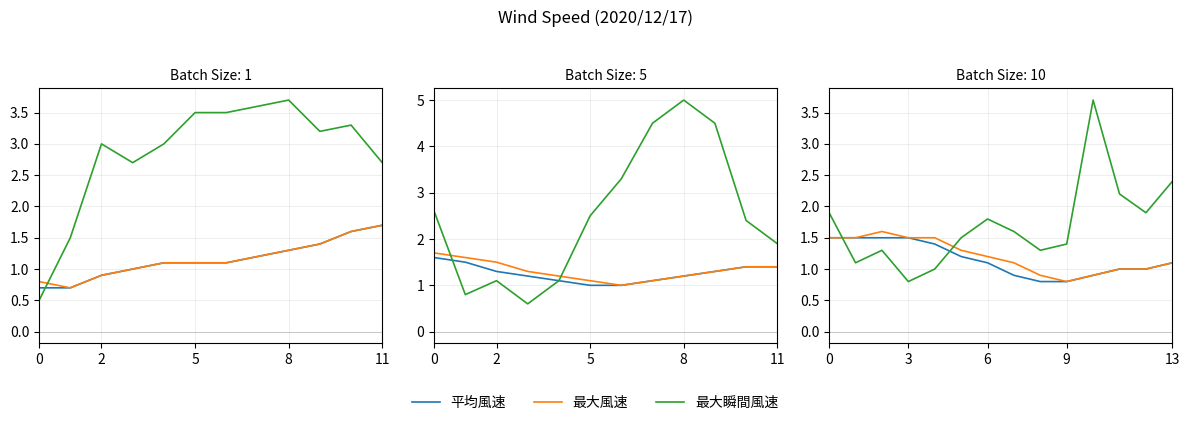

Does the chart have visible grid lines?

Yes